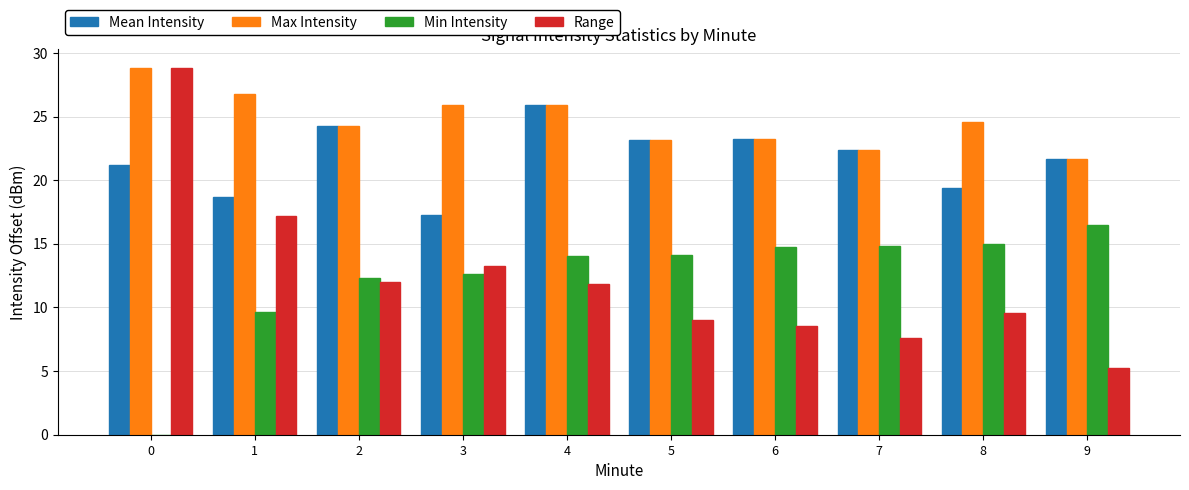

True or false: Mean Intensity has a value of 23.3 at 6.

True